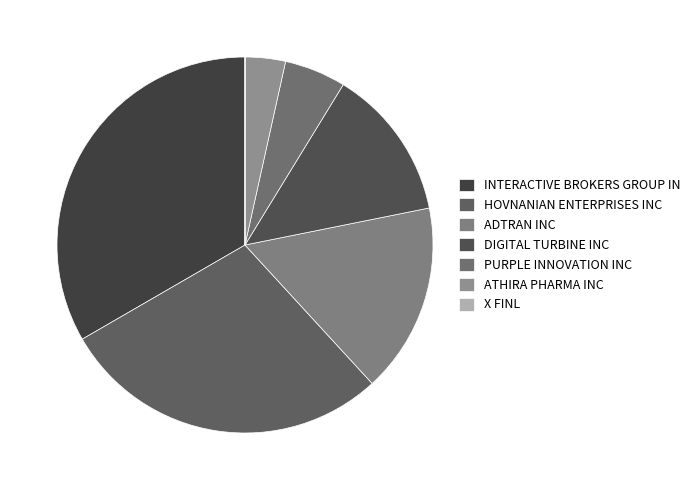

Do ATHIRA PHARMA INC and X FINL together represent more than half of the pie?

No